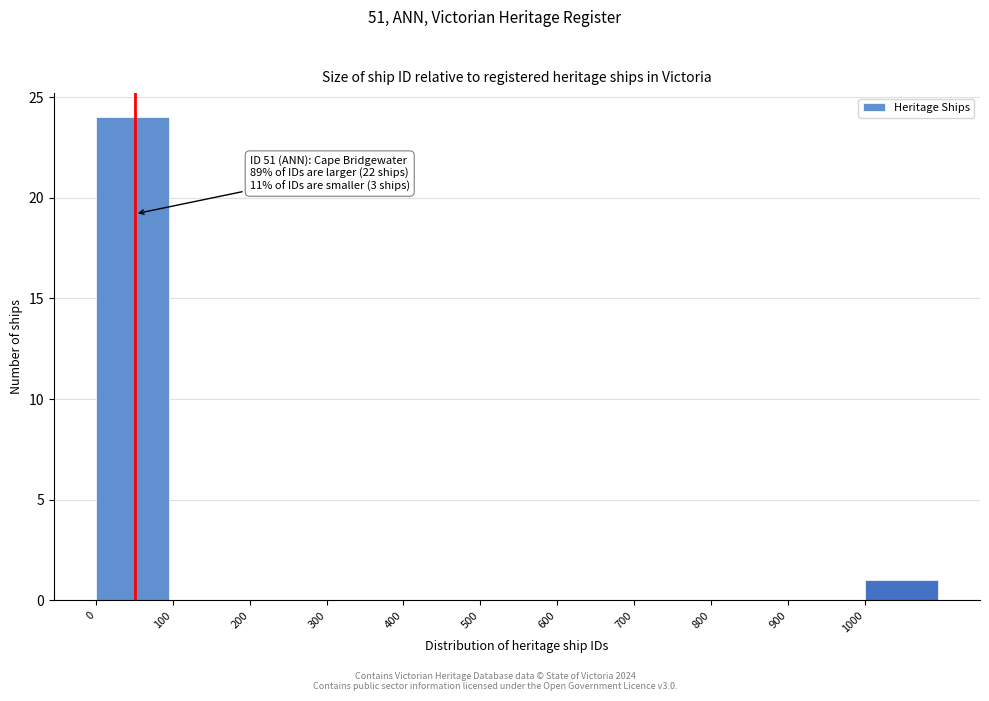

Over which range of the x-axis is the bar tallest?

0 to 100